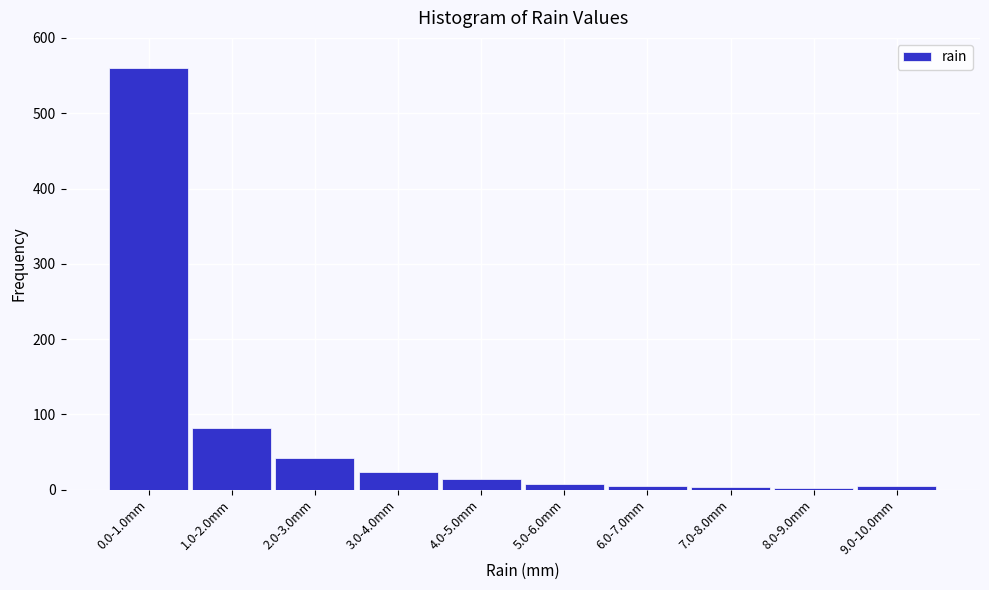

What is the greatest value displayed?

560